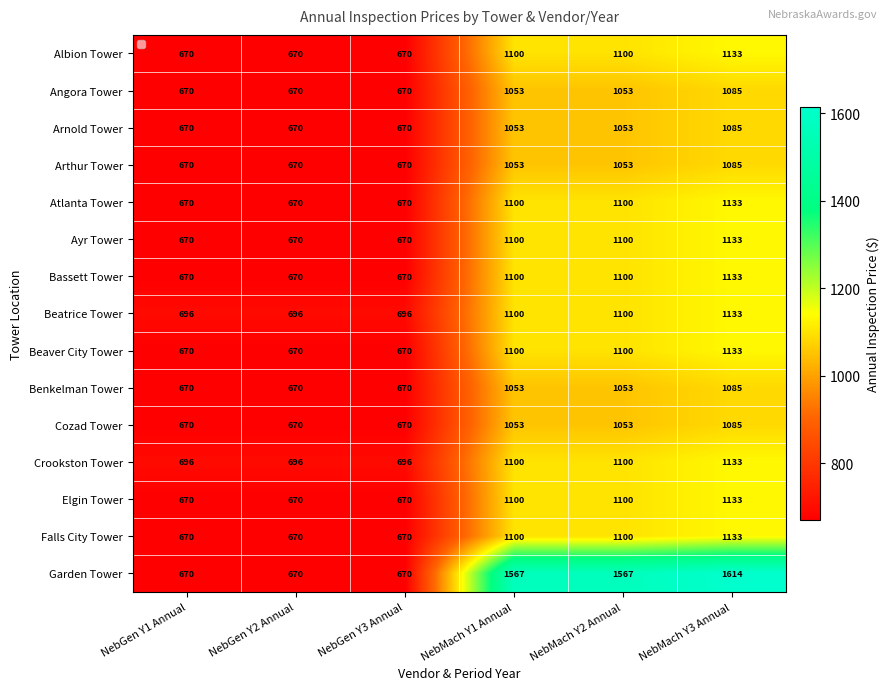

What is the sum of the Albion Tower values at NebMach Y3 Annual and NebGen Y3 Annual?

1803